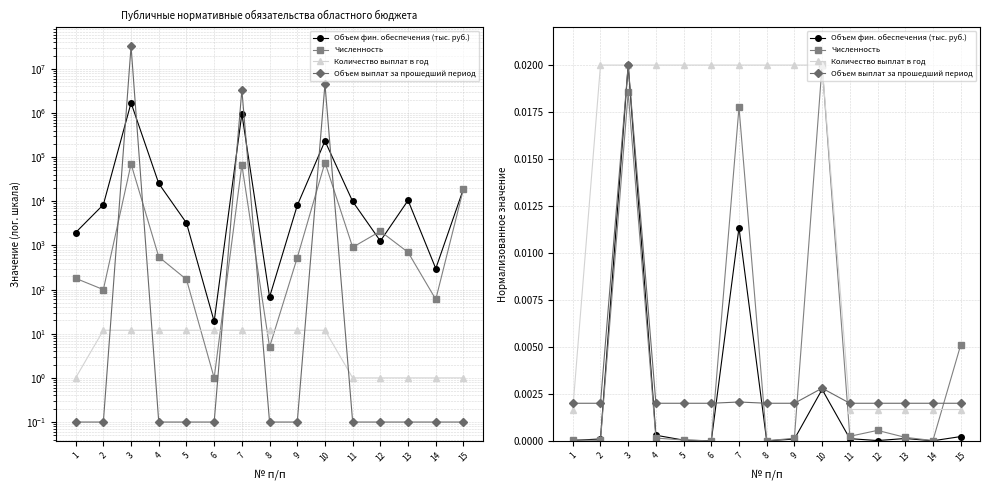

Which series has the widest spread of values?

Объем фин. обеспечения (тыс. руб.)